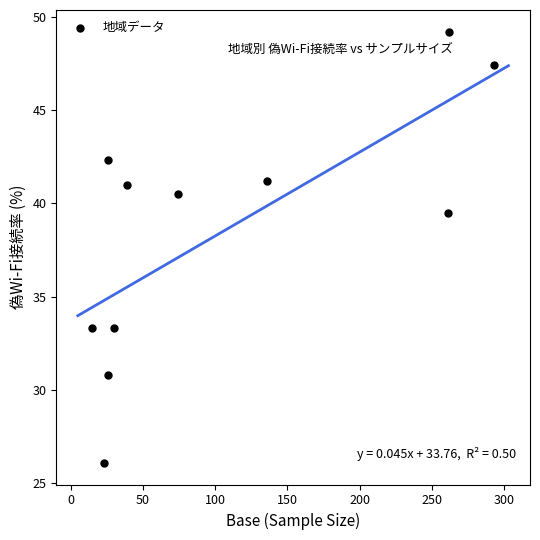

What Y value in the scatter plot is closest to 37?

39.5